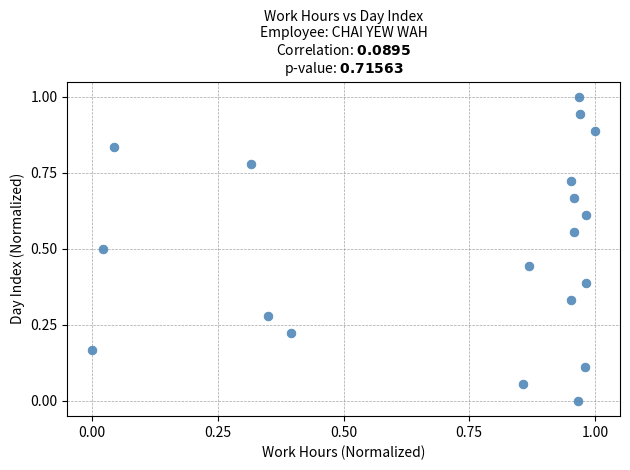

What is the range of Y values (max minus min)?

1.0